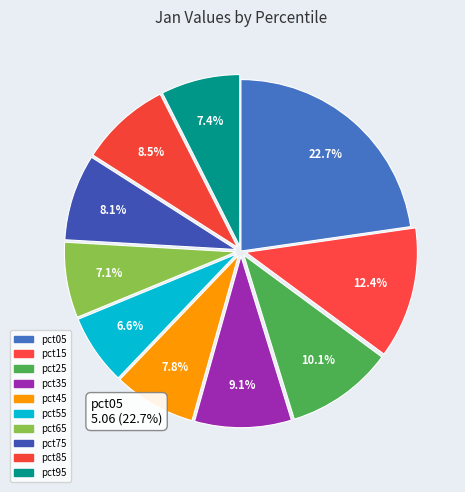

The pct65 slice represents 7% of the pie. True or false?

True